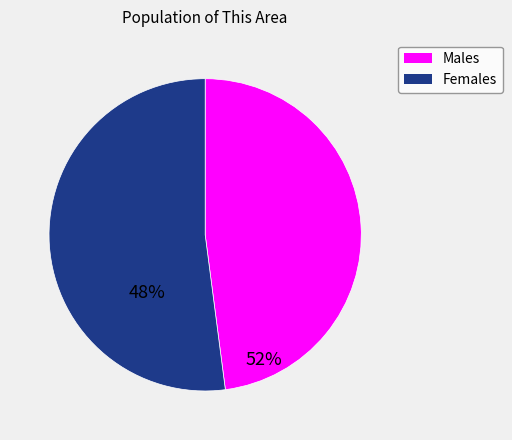

Is there any slice that represents more than half of the pie?

Yes